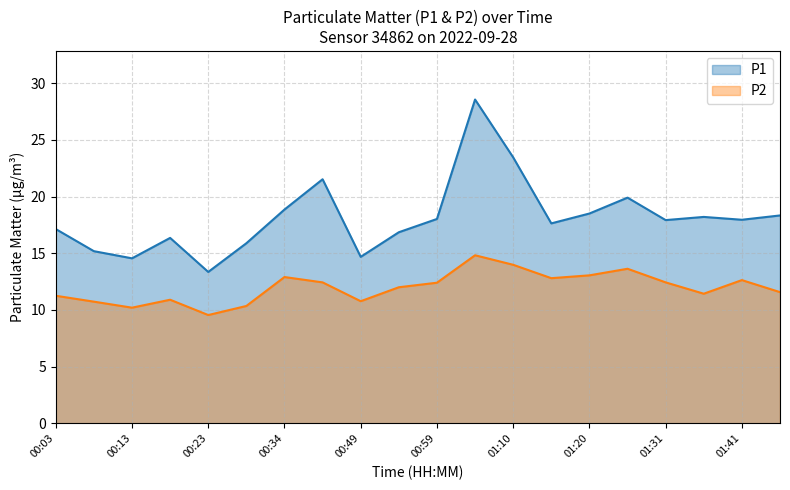

What is the difference between the maximum and minimum values in the P2 series?

5.3